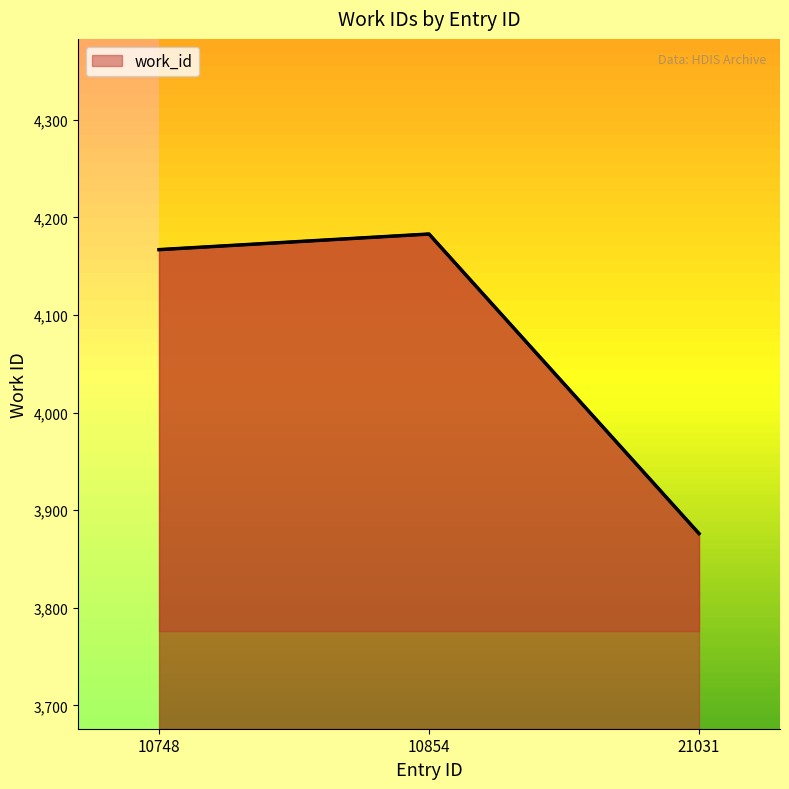

Rank the categories by value from highest to lowest.

10854, 10748, 21031